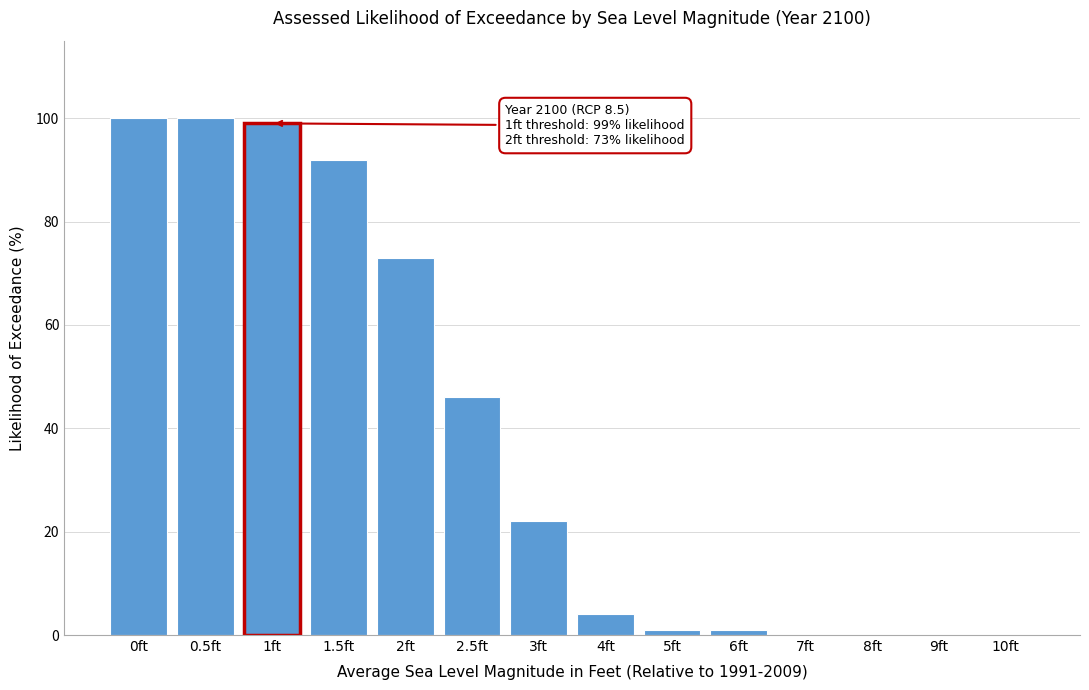

Reading right to left, transcribe all the data shown in this chart.

10ft=0	9ft=0	8ft=0	7ft=0	6ft=1	5ft=1	4ft=4	3ft=22	2.5ft=46	2ft=73	1.5ft=92	1ft=99	0.5ft=100	0ft=100